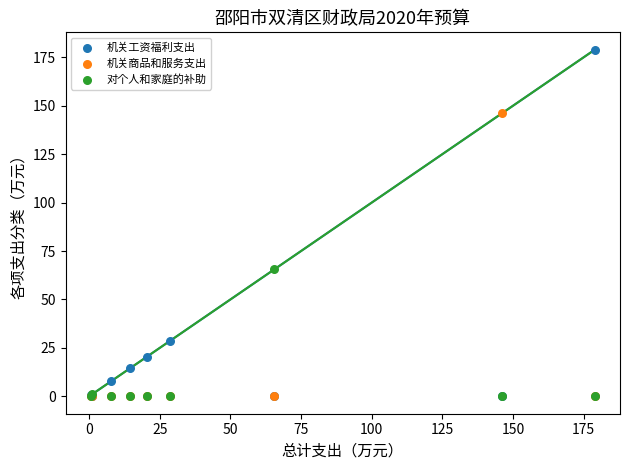

Across all series, what Y value is closest to 89?

65.6